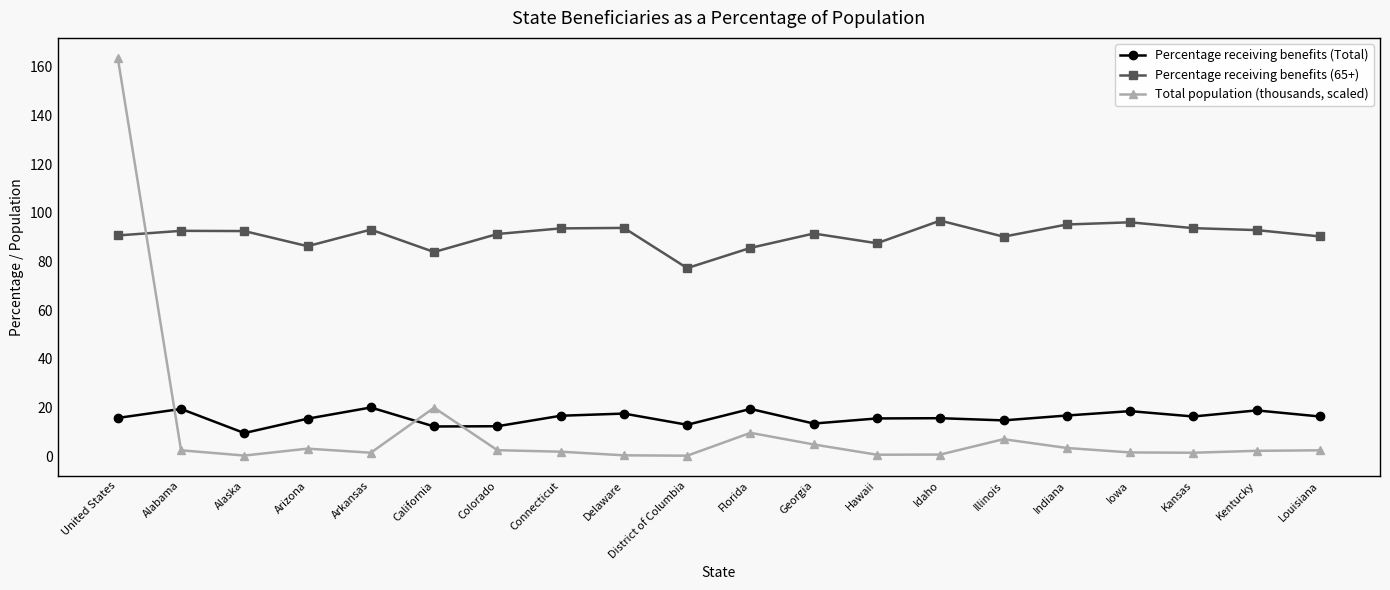

What is the difference between the maximum and minimum values in the Total population (thousands, scaled) series?

163.3